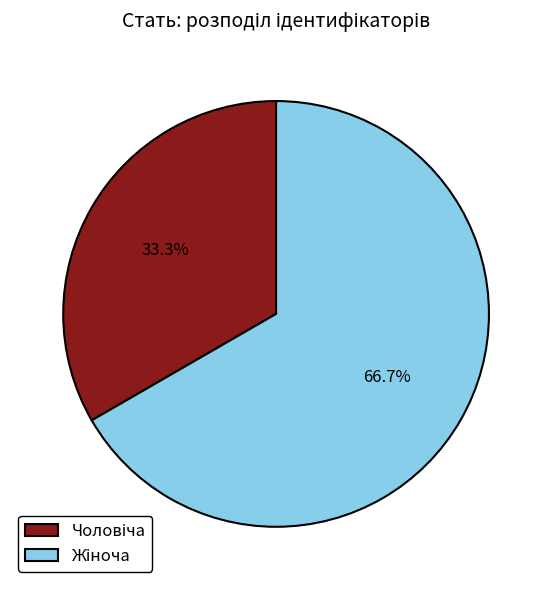

Is there a majority slice in this chart?

Yes